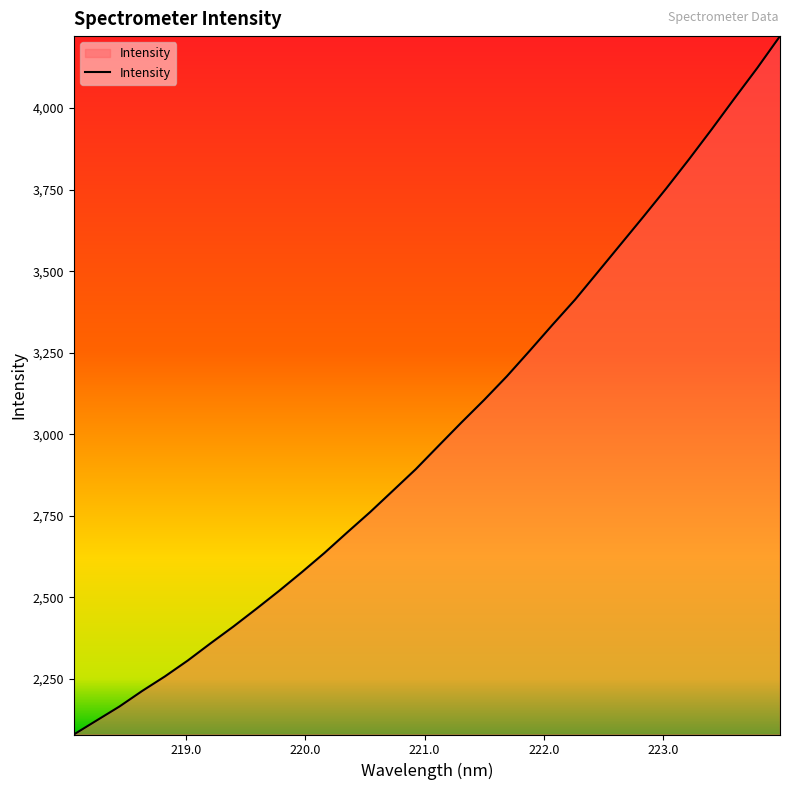

What is the greatest value displayed?

4220.8